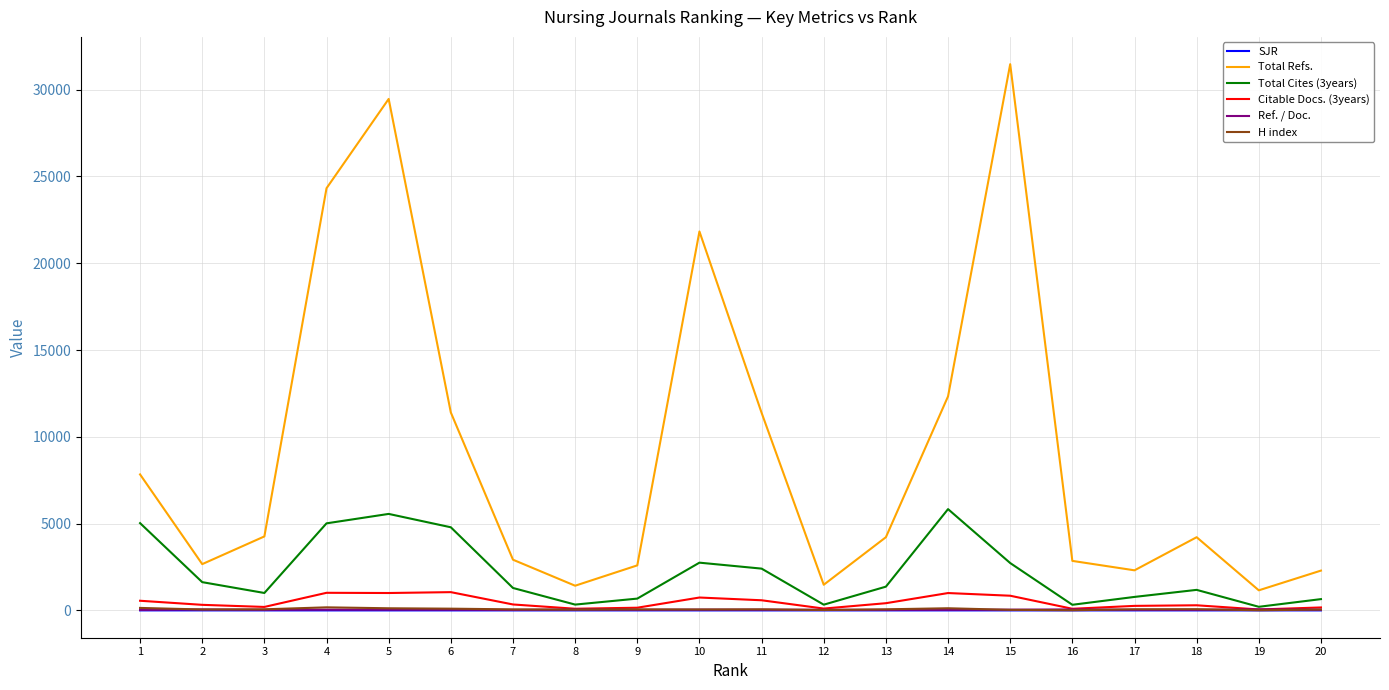

Which series changed the most between 5 and 7?

Total Refs.